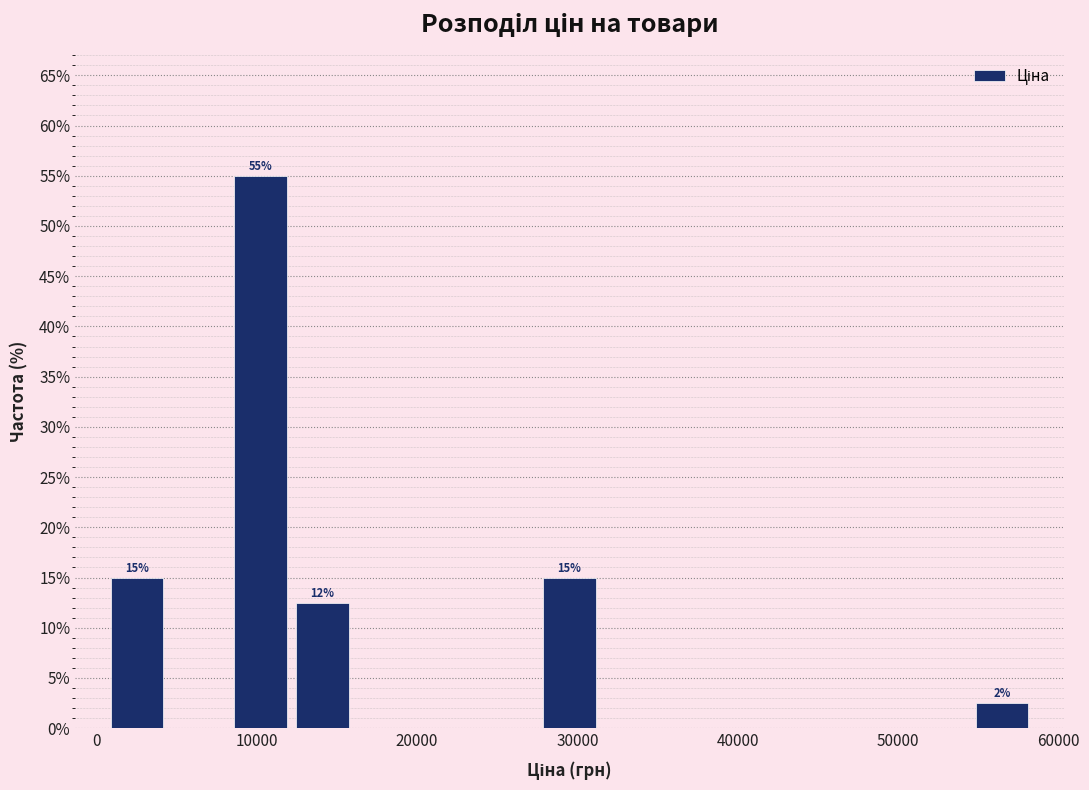

Read against the x-axis, roughly where is the centre of the tallest bar?

10000